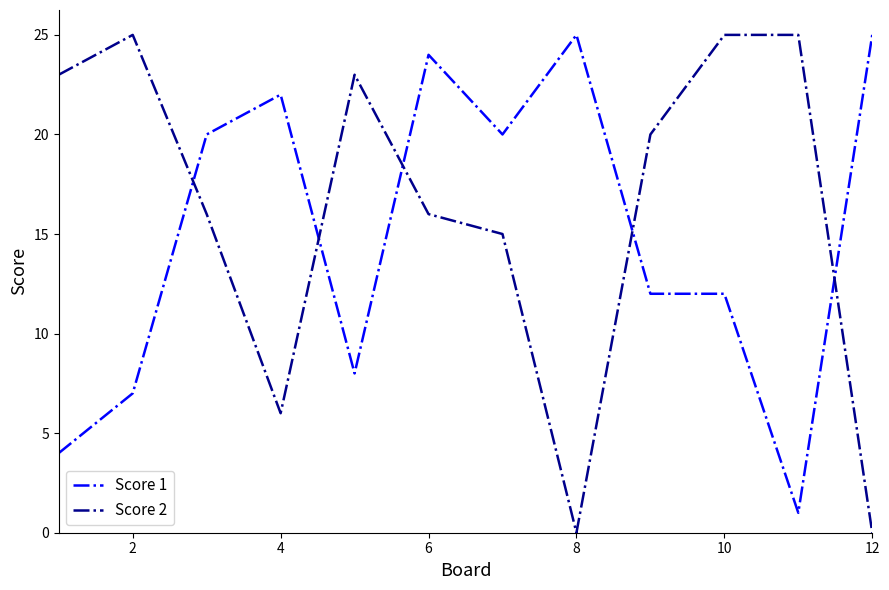

How many categories are shown in the chart?

12